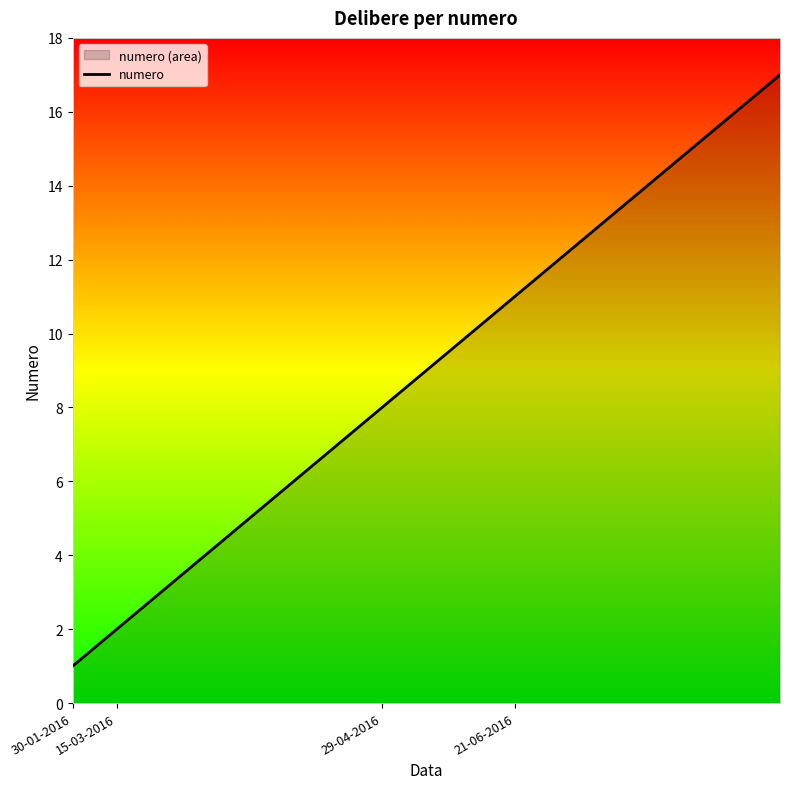

What is the change in value from 29-04-2016 to 8?

+6